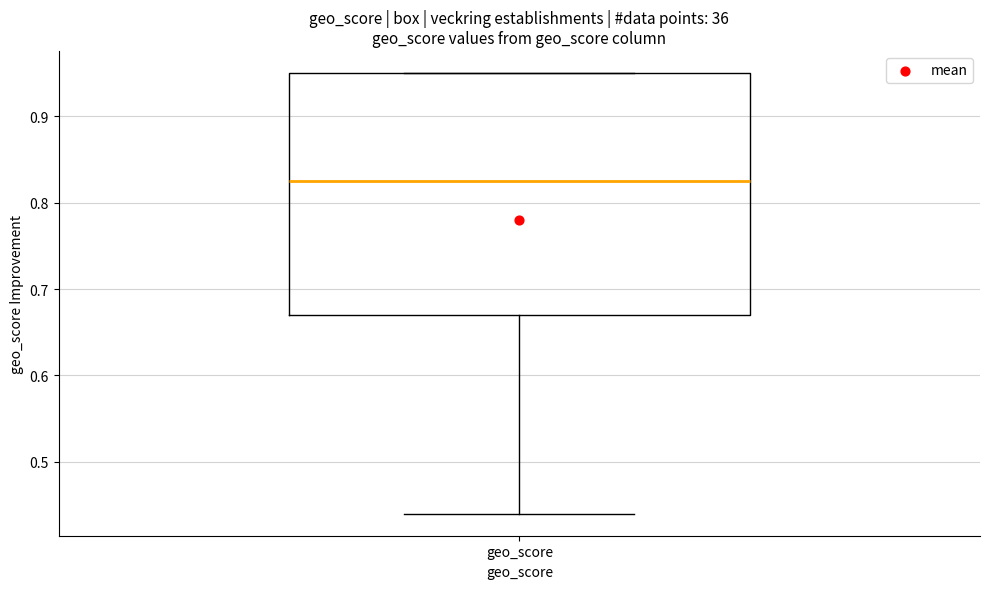

Where does the lower whisker of the box for geo_score end on the y-axis? The values are not printed on the chart, so give them approximately, as read against the axis.

0.44